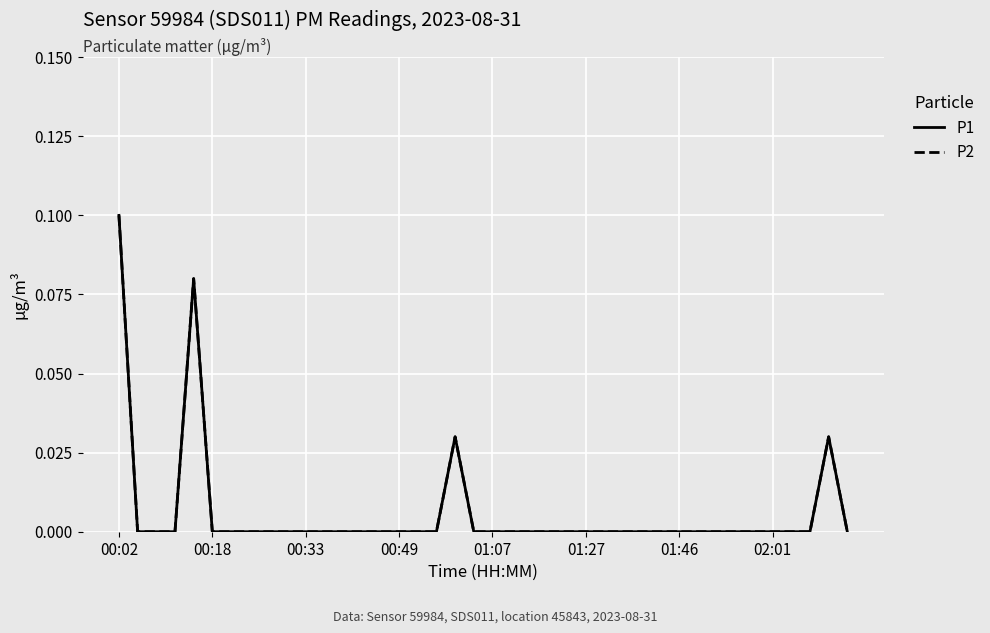

True or false: P1 has more than 2 points higher than both neighbors.

True